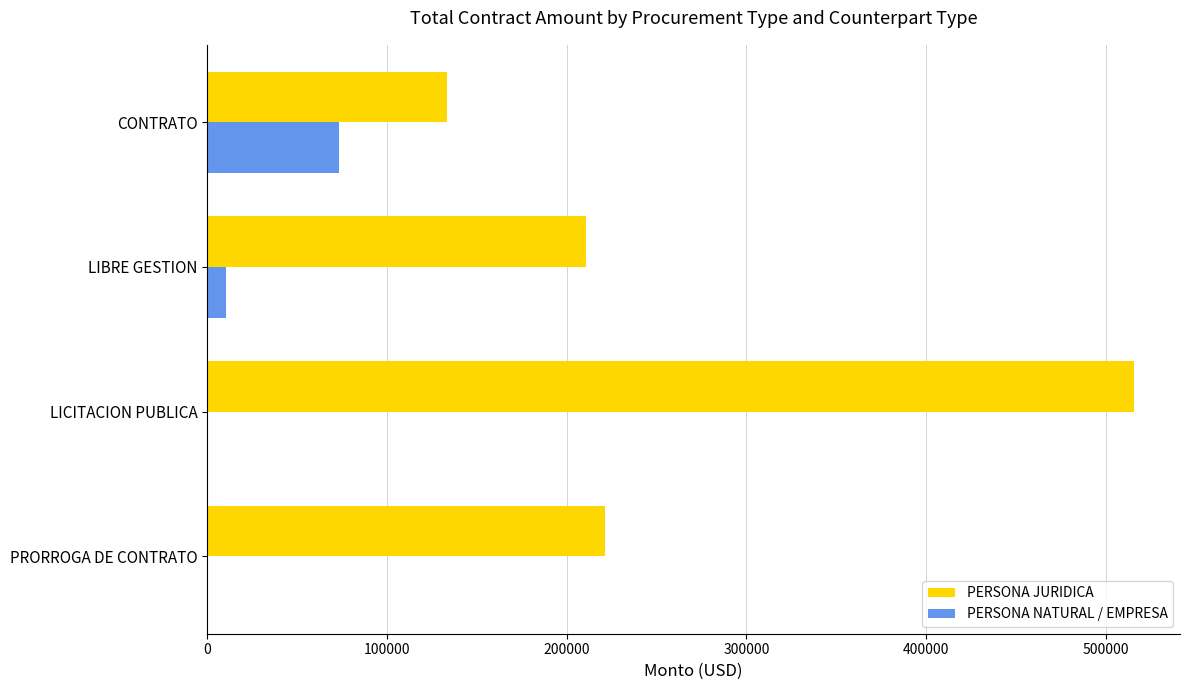

What is the sum of the PERSONA JURIDICA values at LICITACION PUBLICA and PRORROGA DE CONTRATO?

736716.6